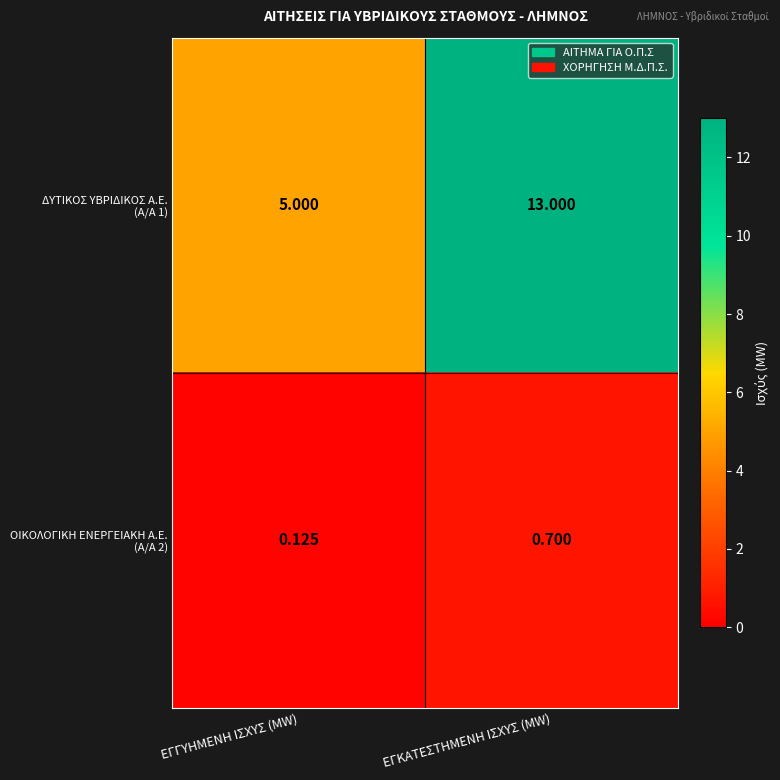

What is the spread (max minus min) of values at ΕΓΓΥΗΜΕΝΗ ΙΣΧΥΣ (MW)?

4.9